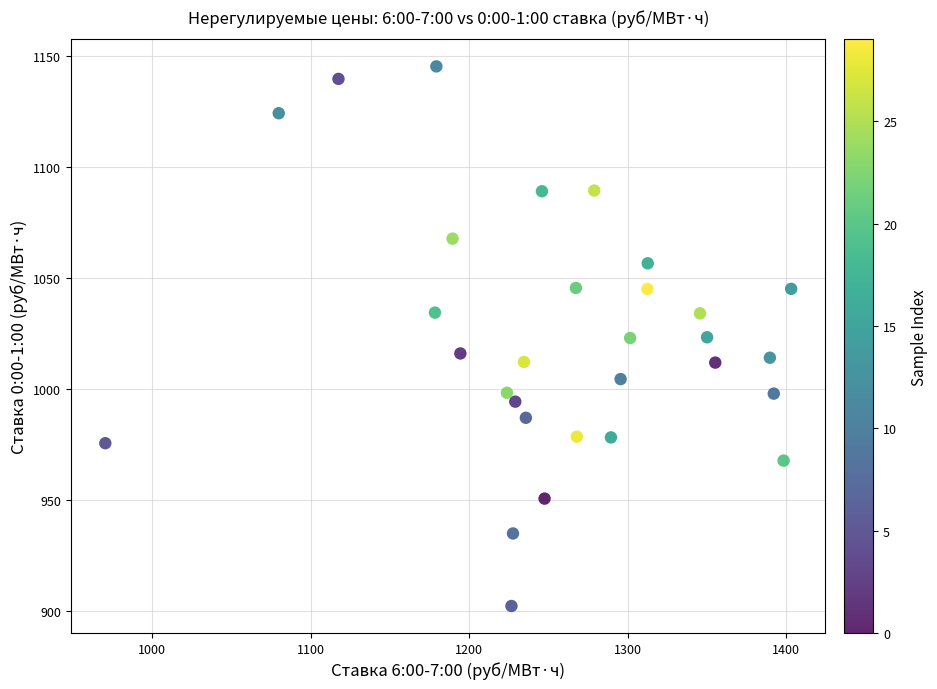

What is the range of Y values (max minus min)?

243.1